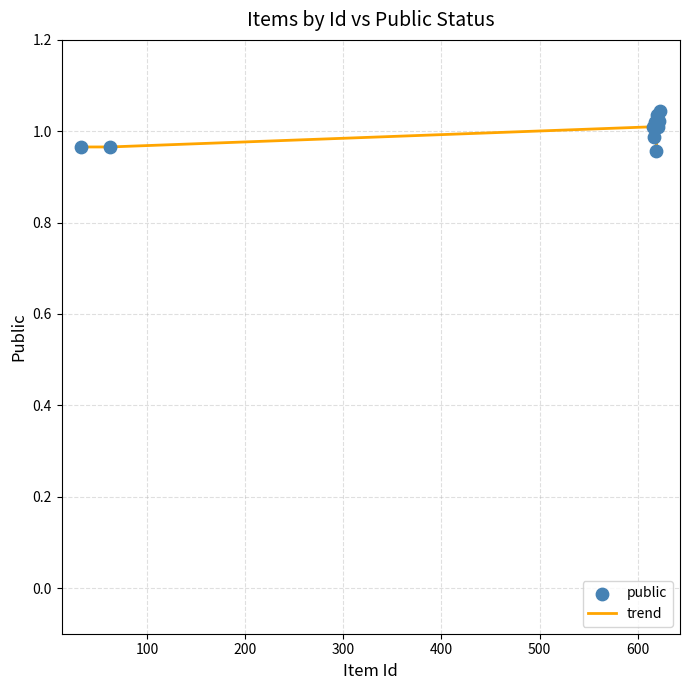

How many lines are shown in the chart?

1